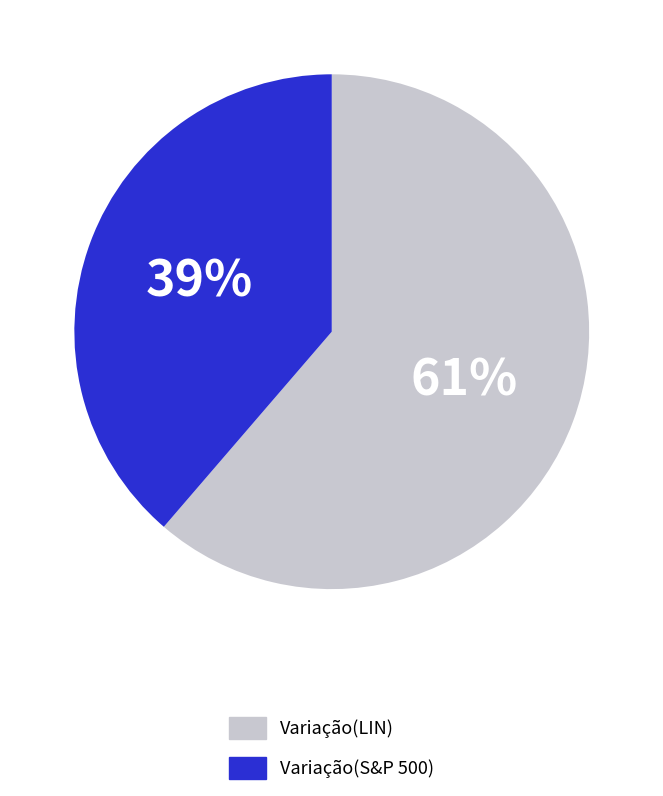

Rank the categories by value from lowest to highest.

Variação(S&P 500), Variação(LIN)